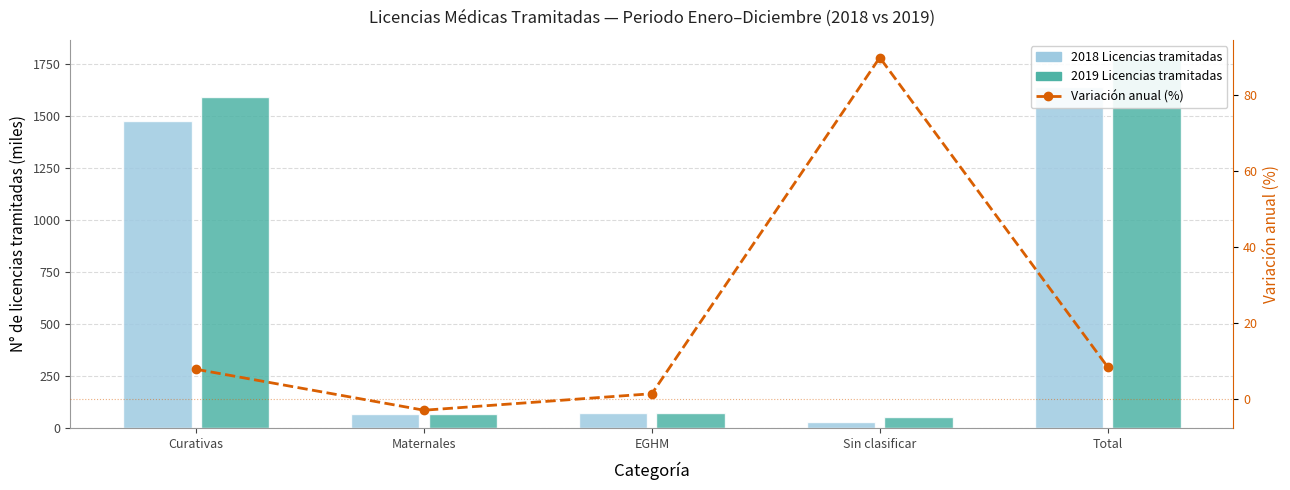

What is the maximum value shown in the chart?

1775.9